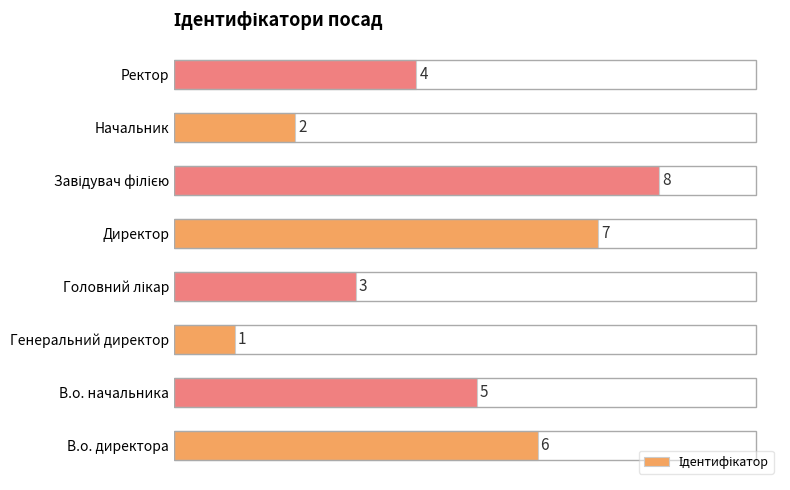

What is the sum of all values?

36